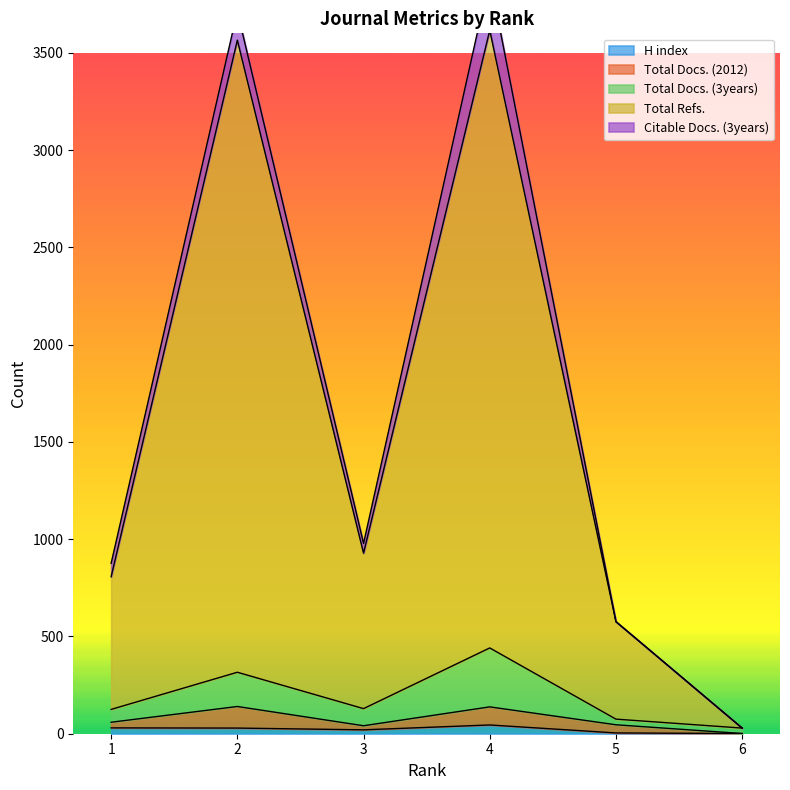

What is the value of the Total Refs. point at the 4th from the left?

3616